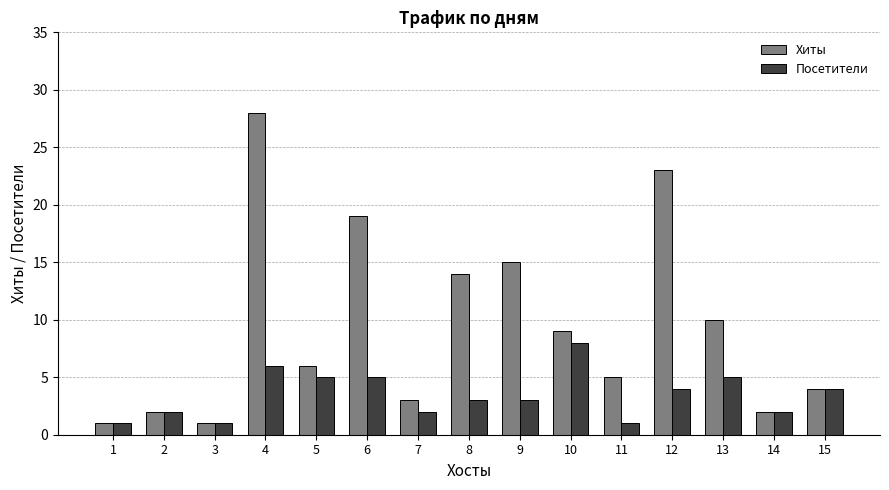

List the series in order of their peak value, highest first.

Хиты, Посетители